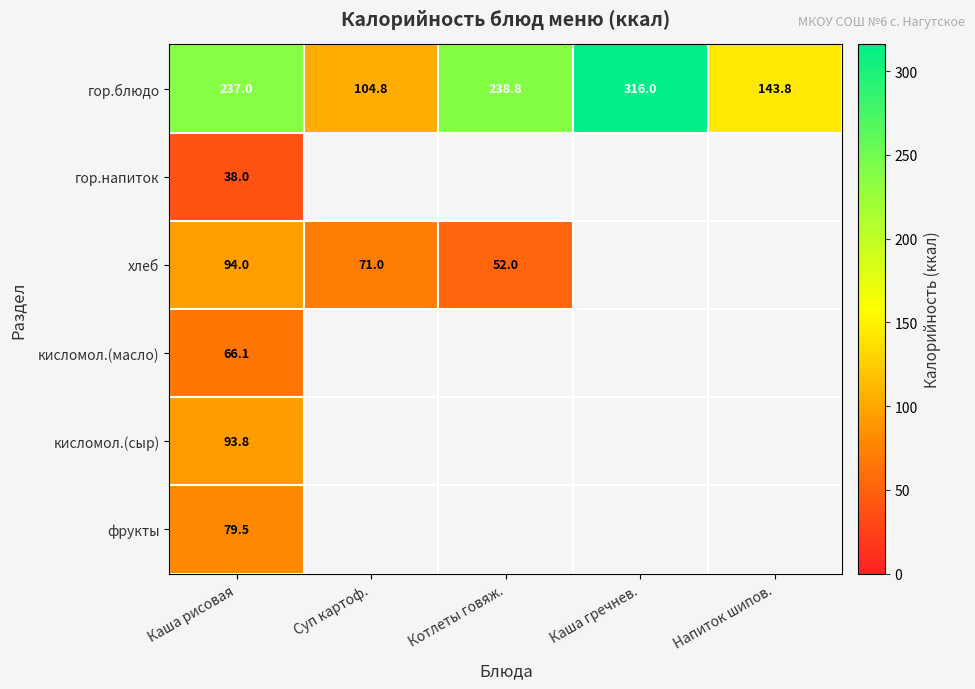

Read the гор.блюдо value at Каша рисовая.

237.0